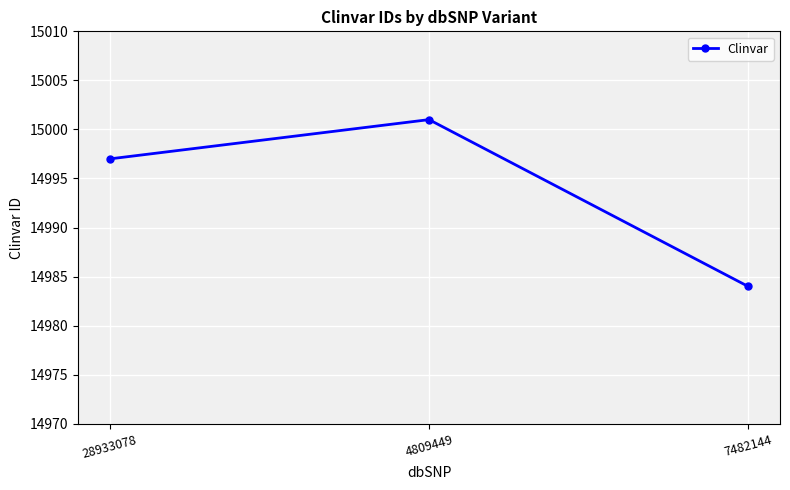

The chart shows a value of 15001 at 4809449. True or false?

True